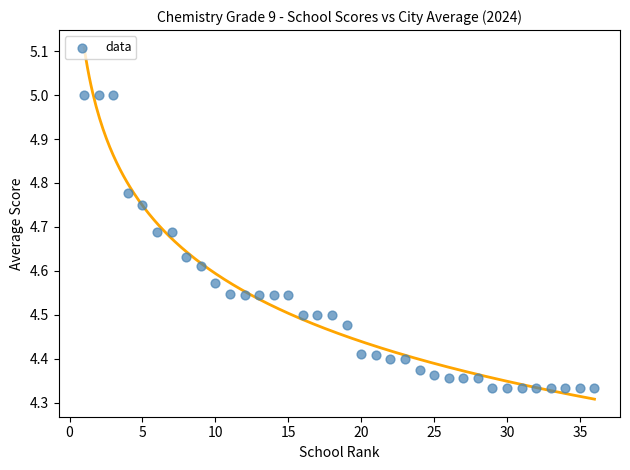

What is the range of Y values (max minus min)?

0.7